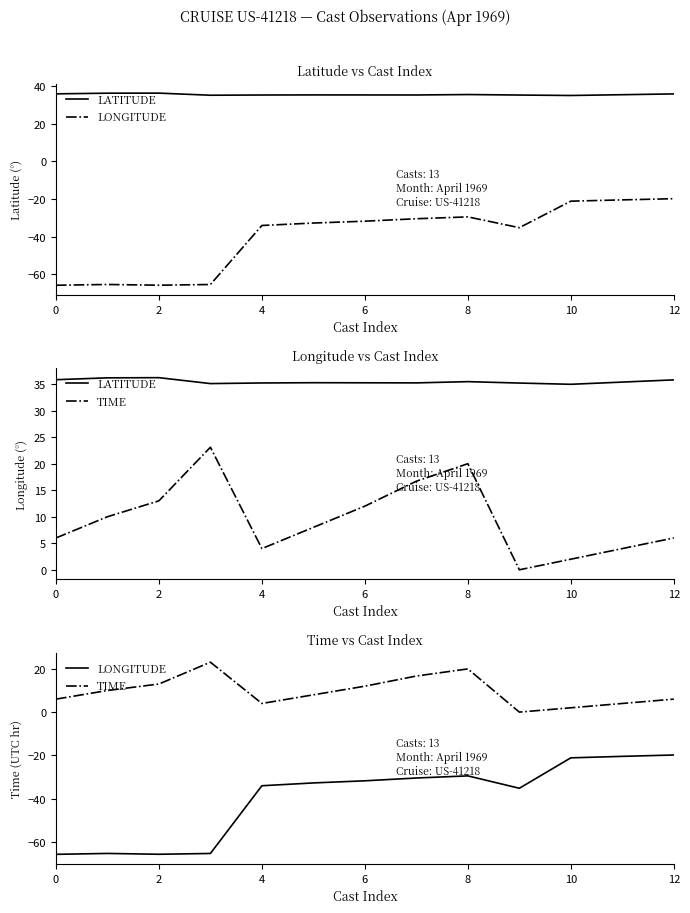

How many data points in LONGITUDE are above -32?

6